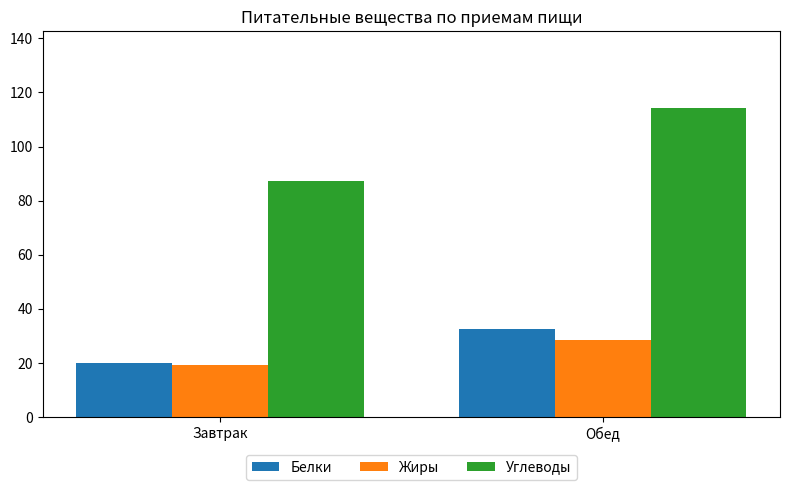

Reading left to right, what are all the values shown in this chart?

Белки: Завтрак=20.0	Обед=32.5
Жиры: Завтрак=19.2	Обед=28.5
Углеводы: Завтрак=87.3	Обед=114.1